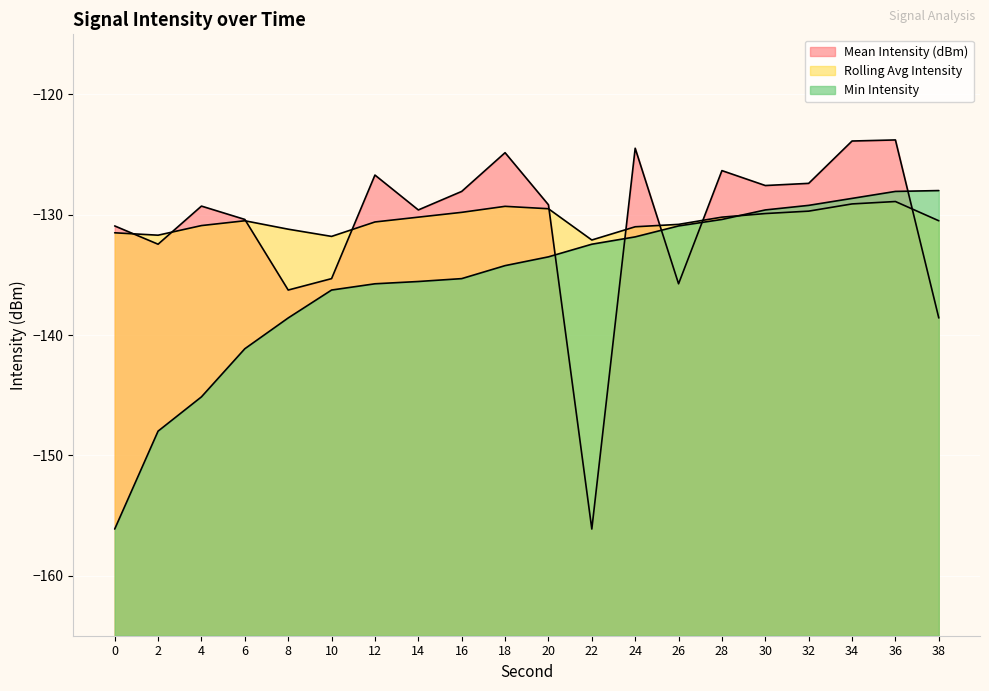

Where is the first local minimum for Rolling Avg Intensity?

2